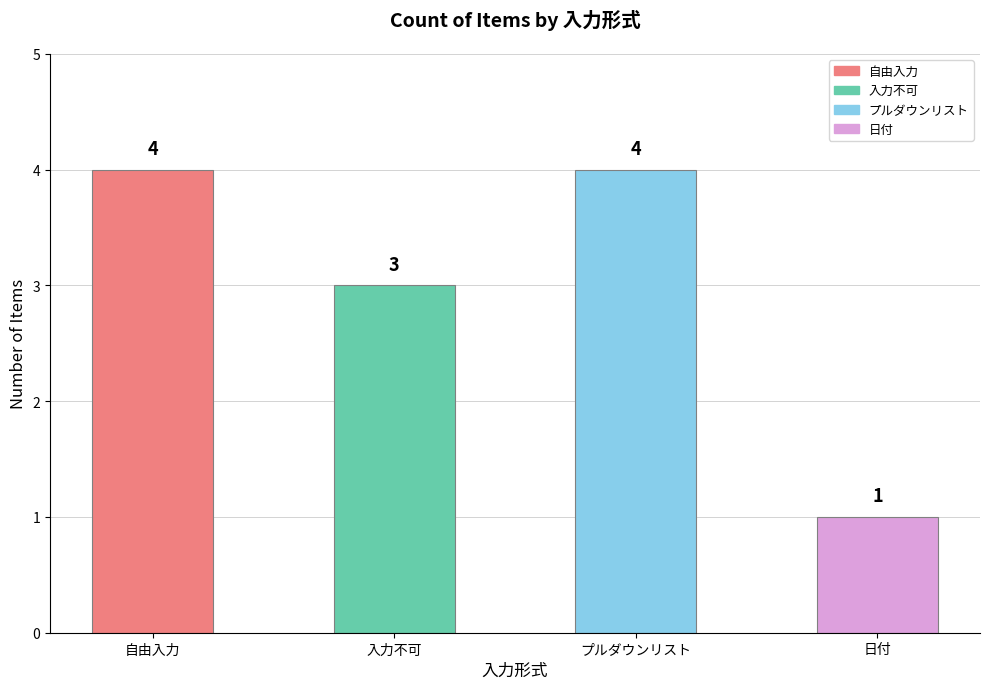

What is the average value?

3